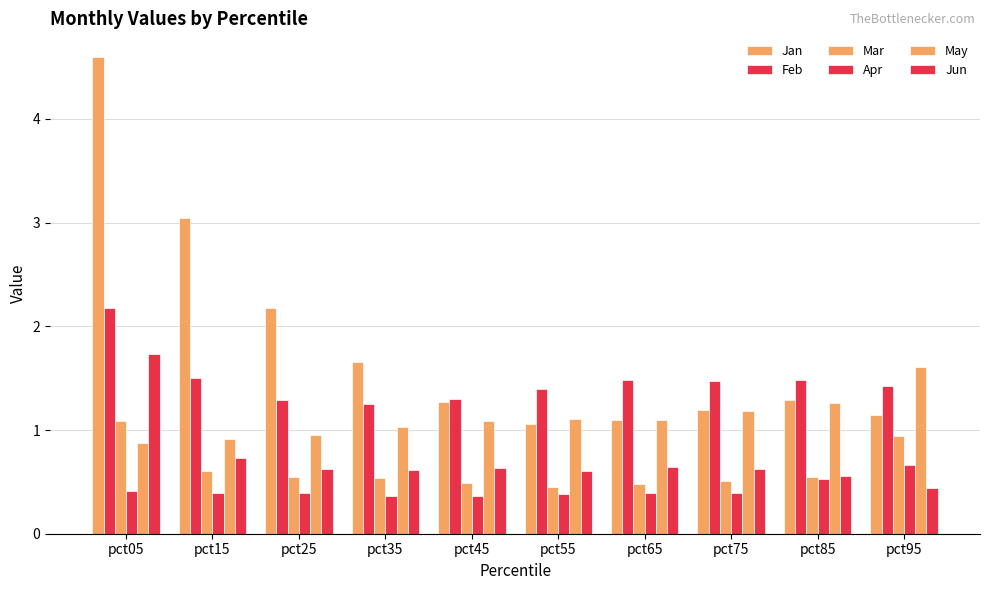

What is the total value across all series at pct55?

5.0